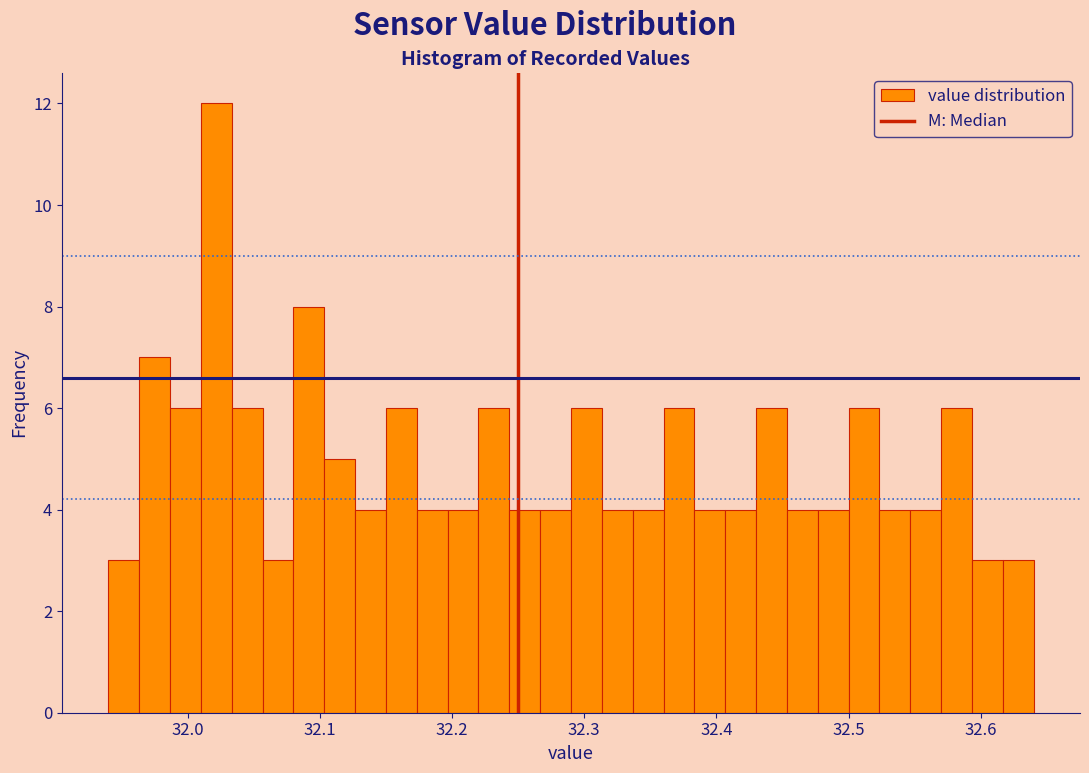

Read against the x-axis, roughly where is the centre of the tallest bar?

32.02